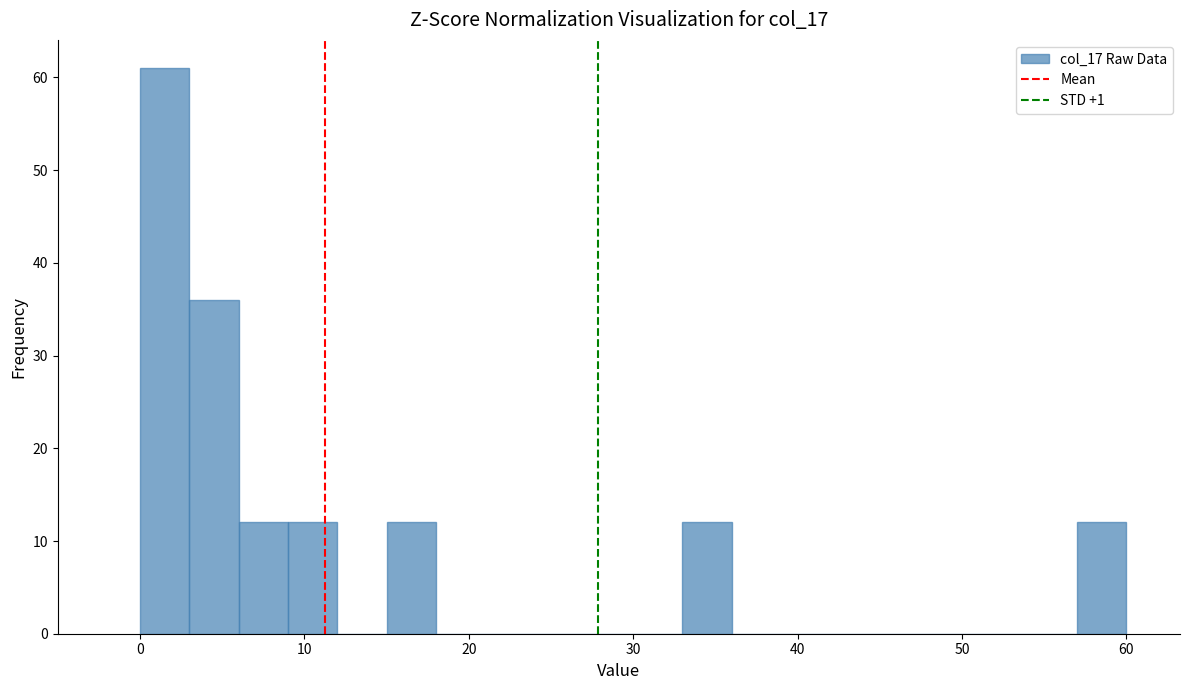

Around what value on the x-axis is the tallest bar? Give the approximate position of its centre, as read against the axis.

2